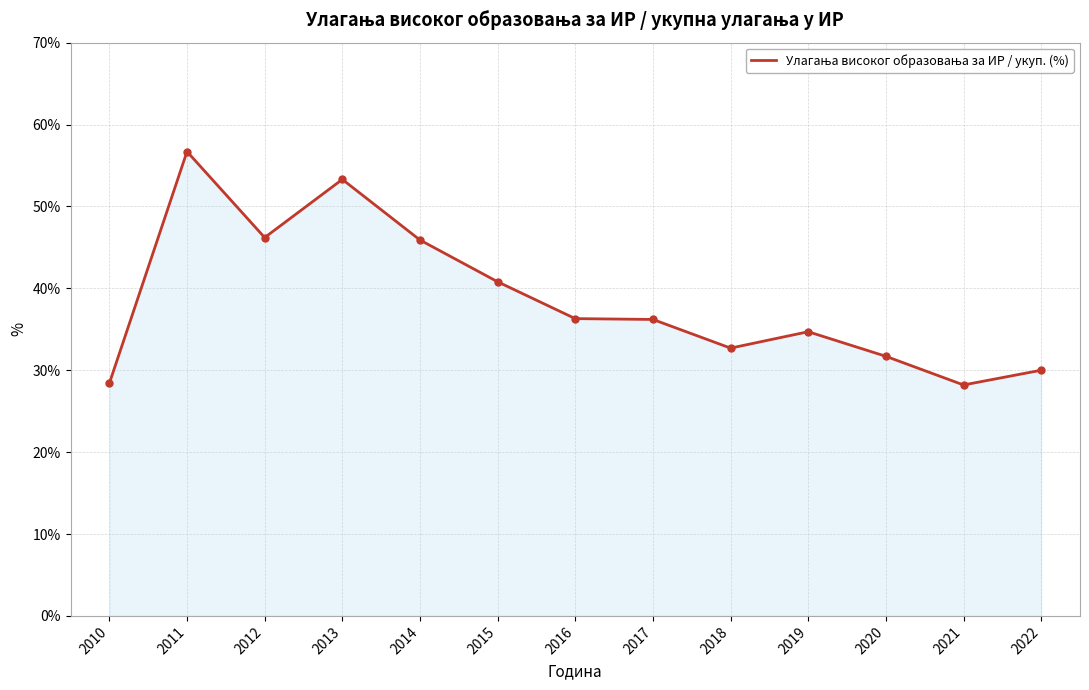

What is the average value?

38.5